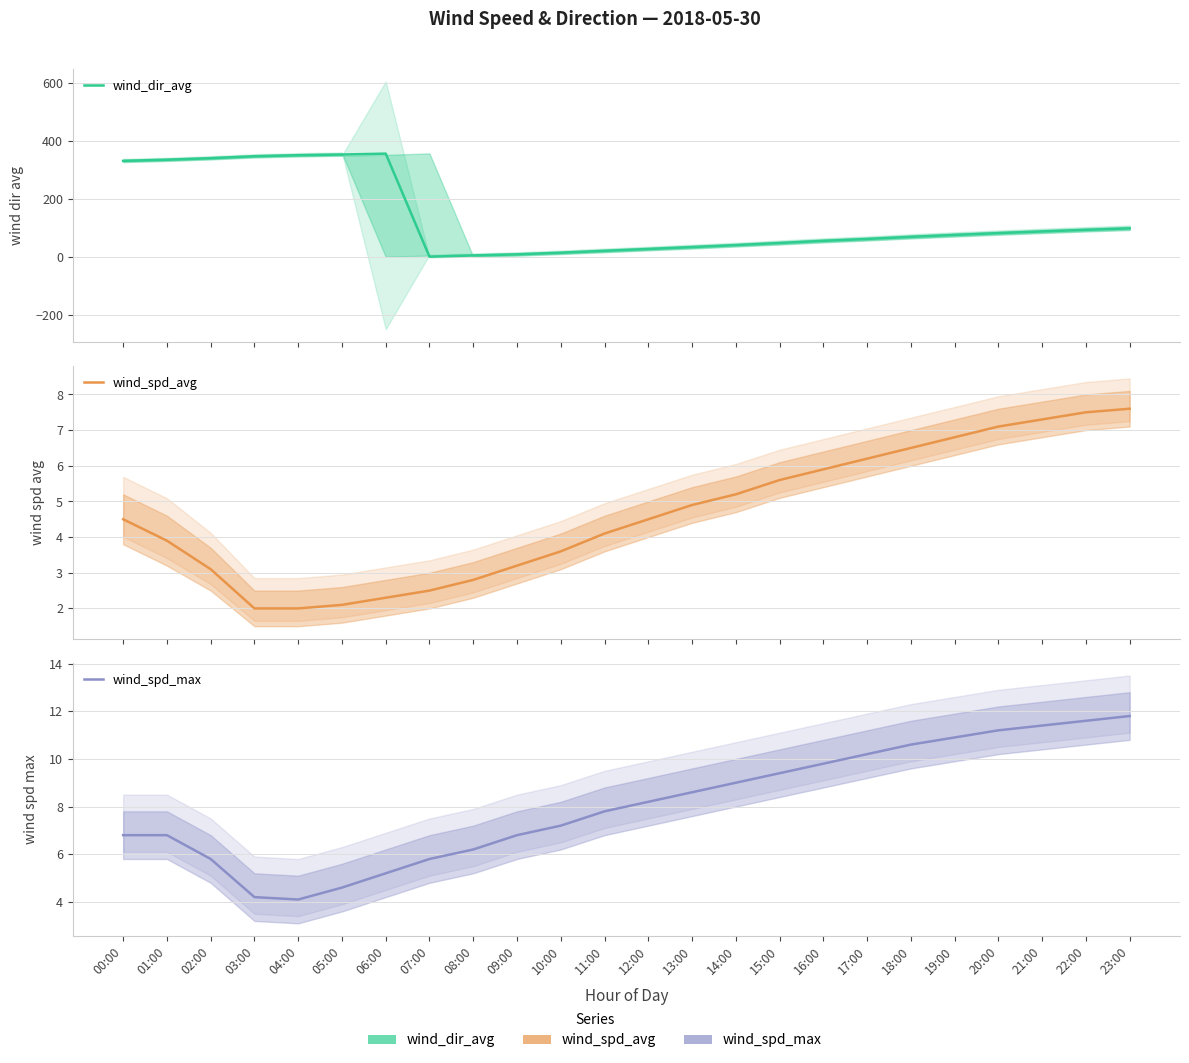

What is the difference between the highest and lowest values at 21:00?

81.9